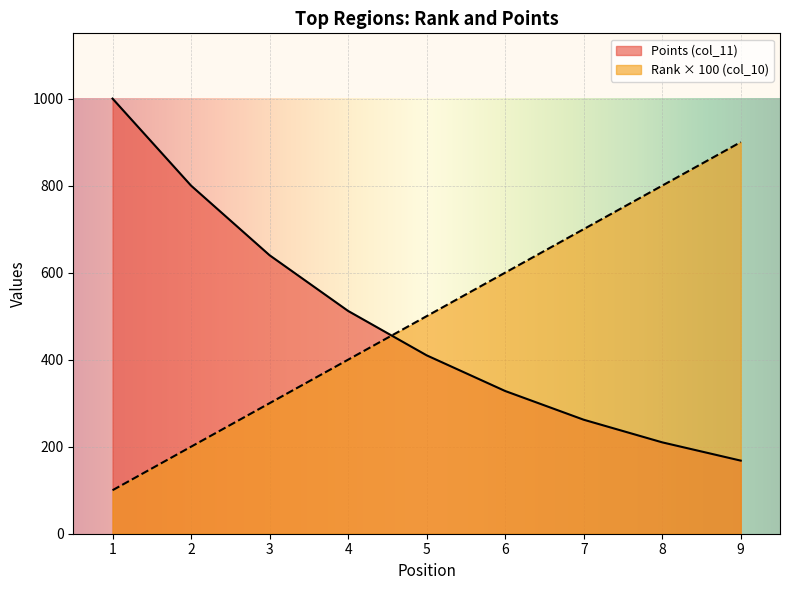

How many intersections are there between Rank (col_10) and Points (col_11)?

1